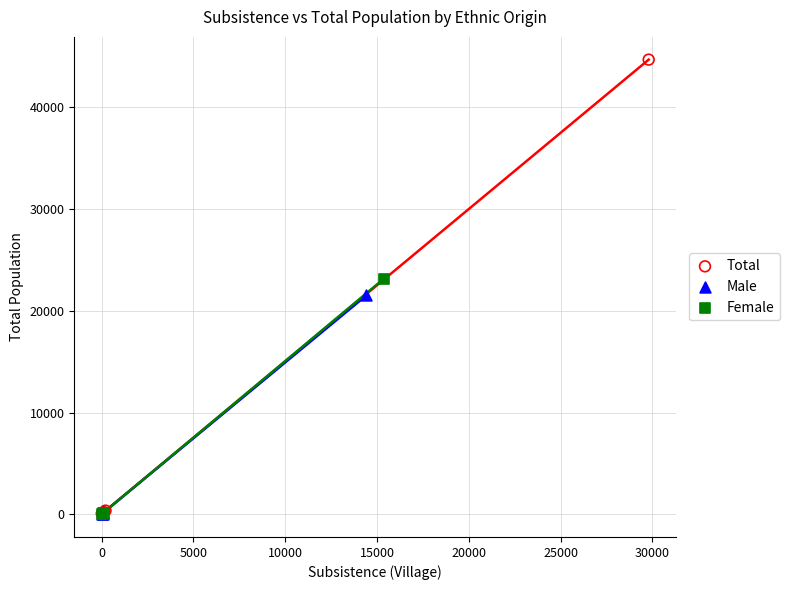

Which series has the widest spread of Y values?

Total